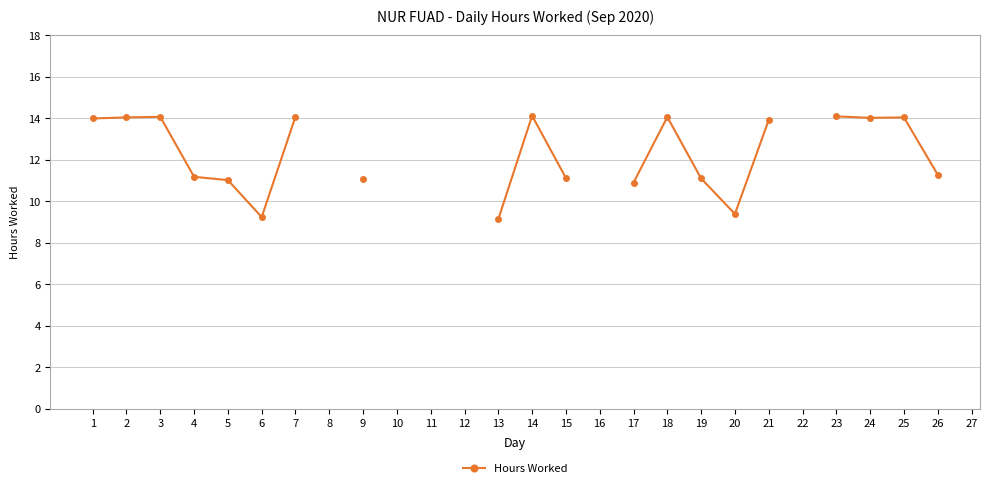

At which category does the chart reach its minimum across all series?

13